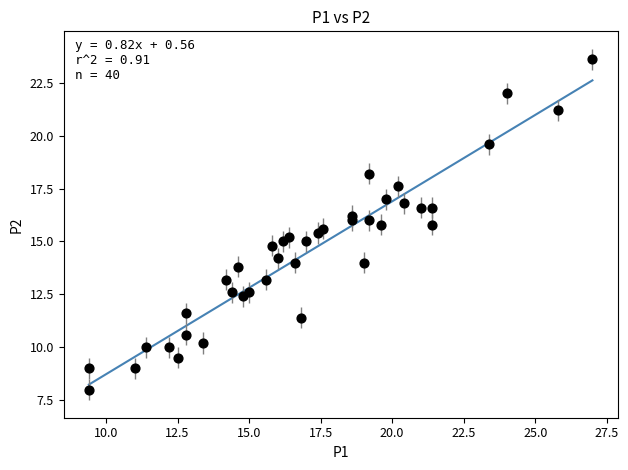

What is the range of Y values (max minus min)?

15.6